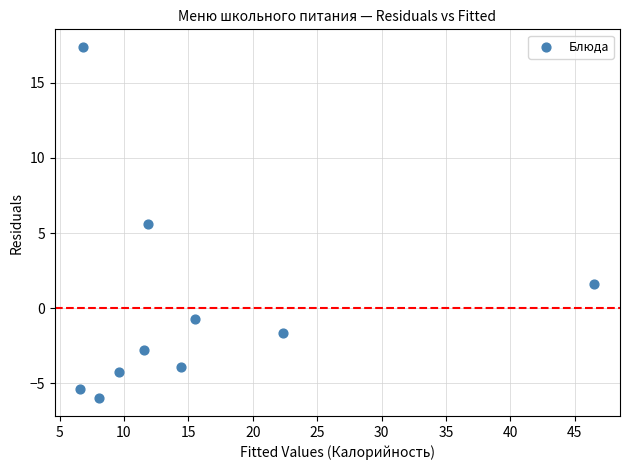

What Y value in the scatter plot is closest to 5?

5.6